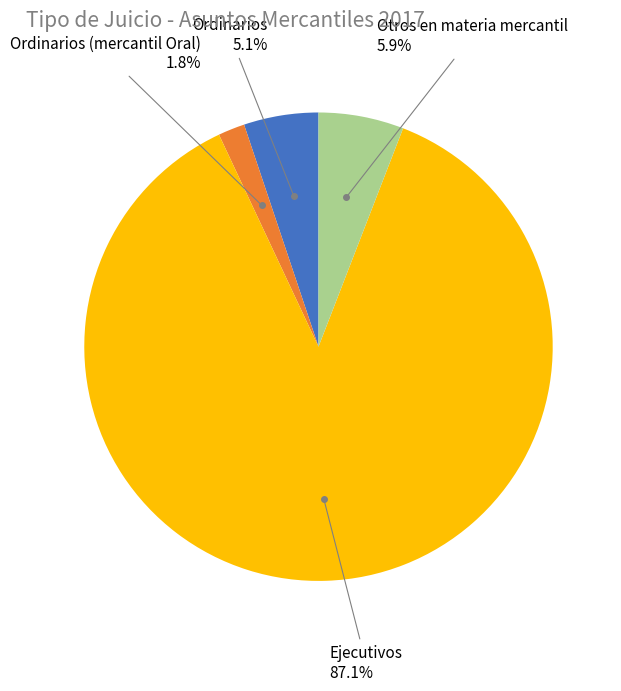

What percentage is the Ordinarios (mercantil Oral) slice, to the nearest percent?

2%